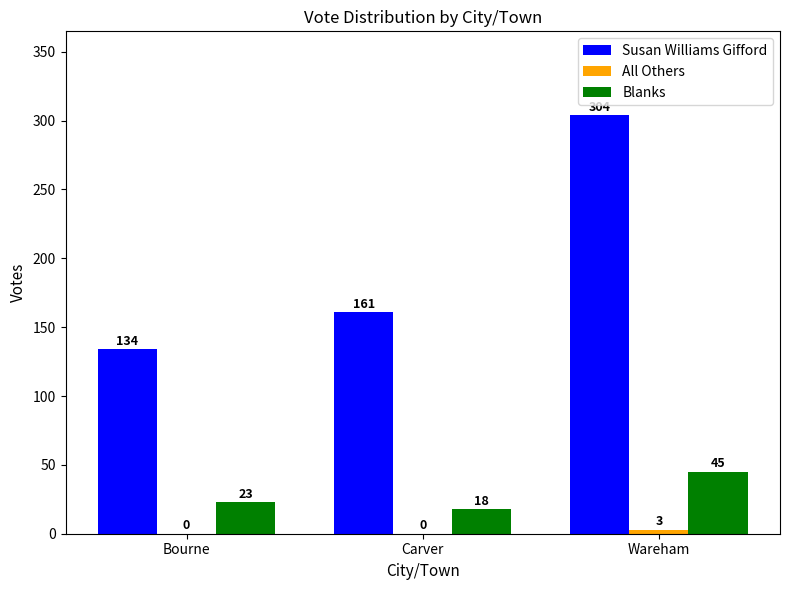

How many series are shown in this chart?

3